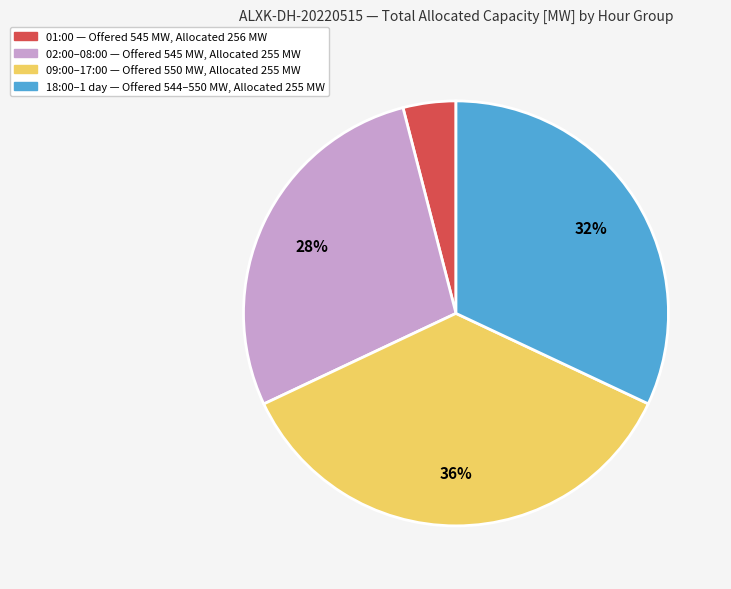

To the nearest percent, what is the average slice percentage?

25%